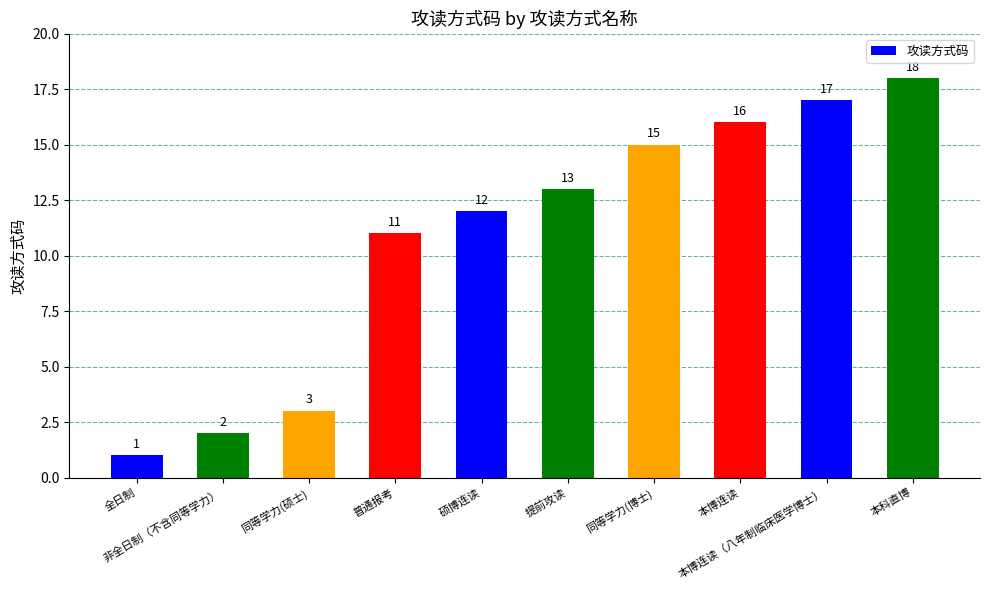

What is the label of the 9th bar from the left?

本博连读（八年制临床医学博士）